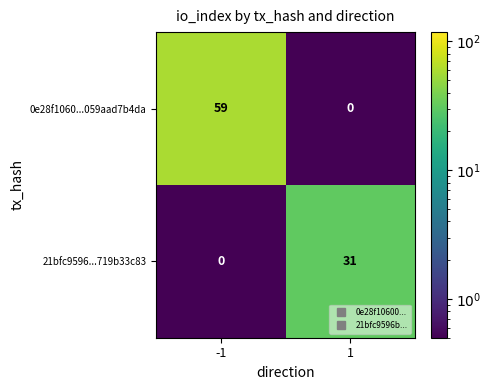

What is the highest value of the 0e28f1060...059aad7b4da series?

59